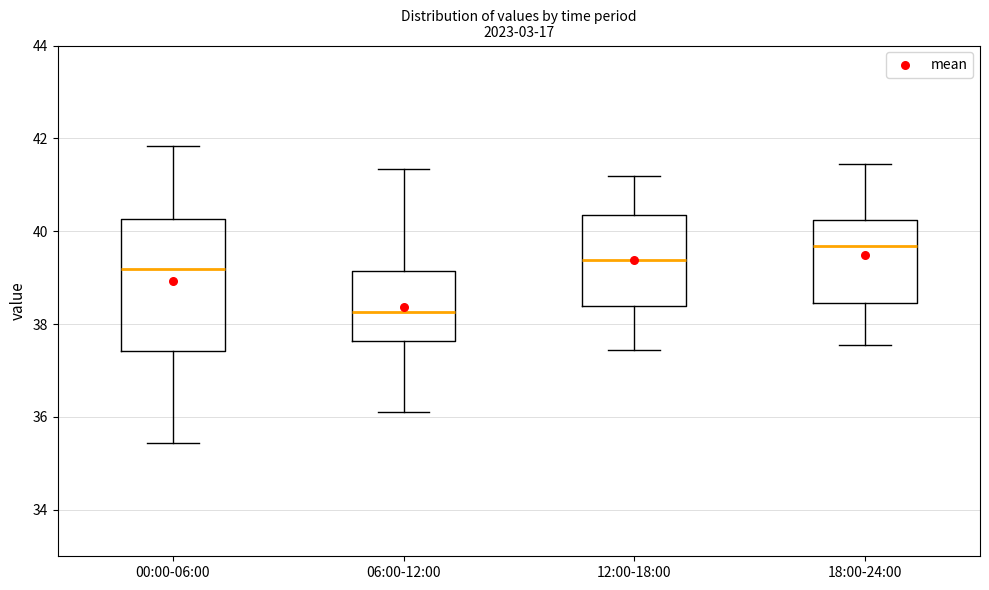

Which box's median line is the highest?

18:00-24:00